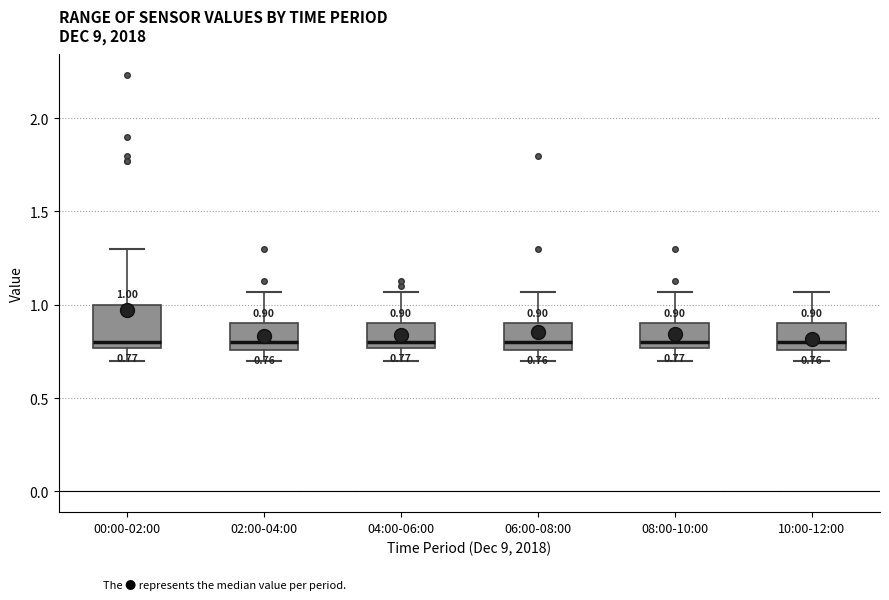

Which box is the tallest, from its lower edge to its upper edge?

00:00-02:00